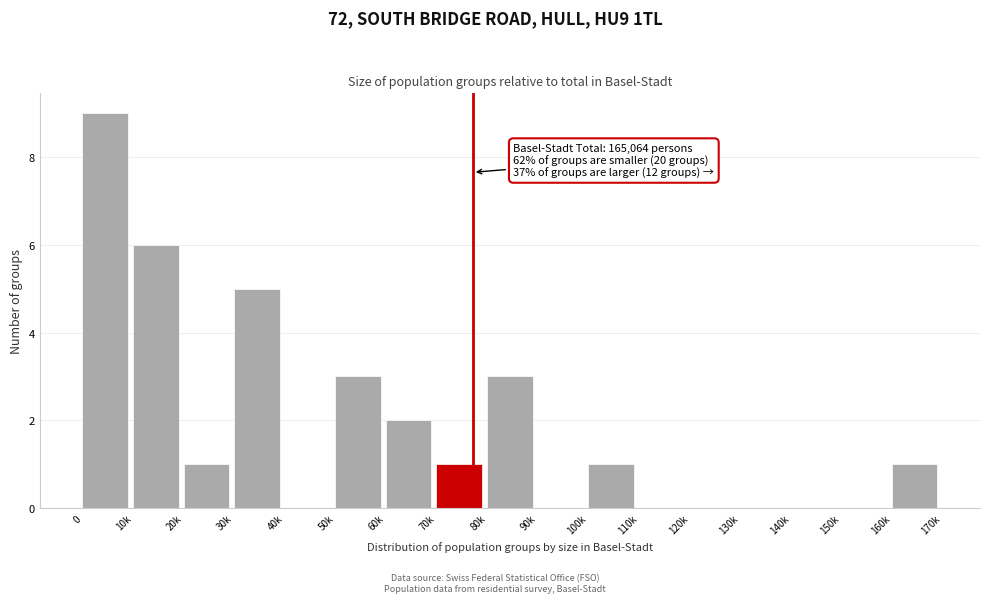

Reading left to right, transcribe all the data shown in this chart.

0=9	10k=6	20k=1	30k=5	40k=0	50k=3	60k=2	70k=1	80k=3	90k=0	100k=1	110k=0	120k=0	130k=0	140k=0	150k=0	160k=1